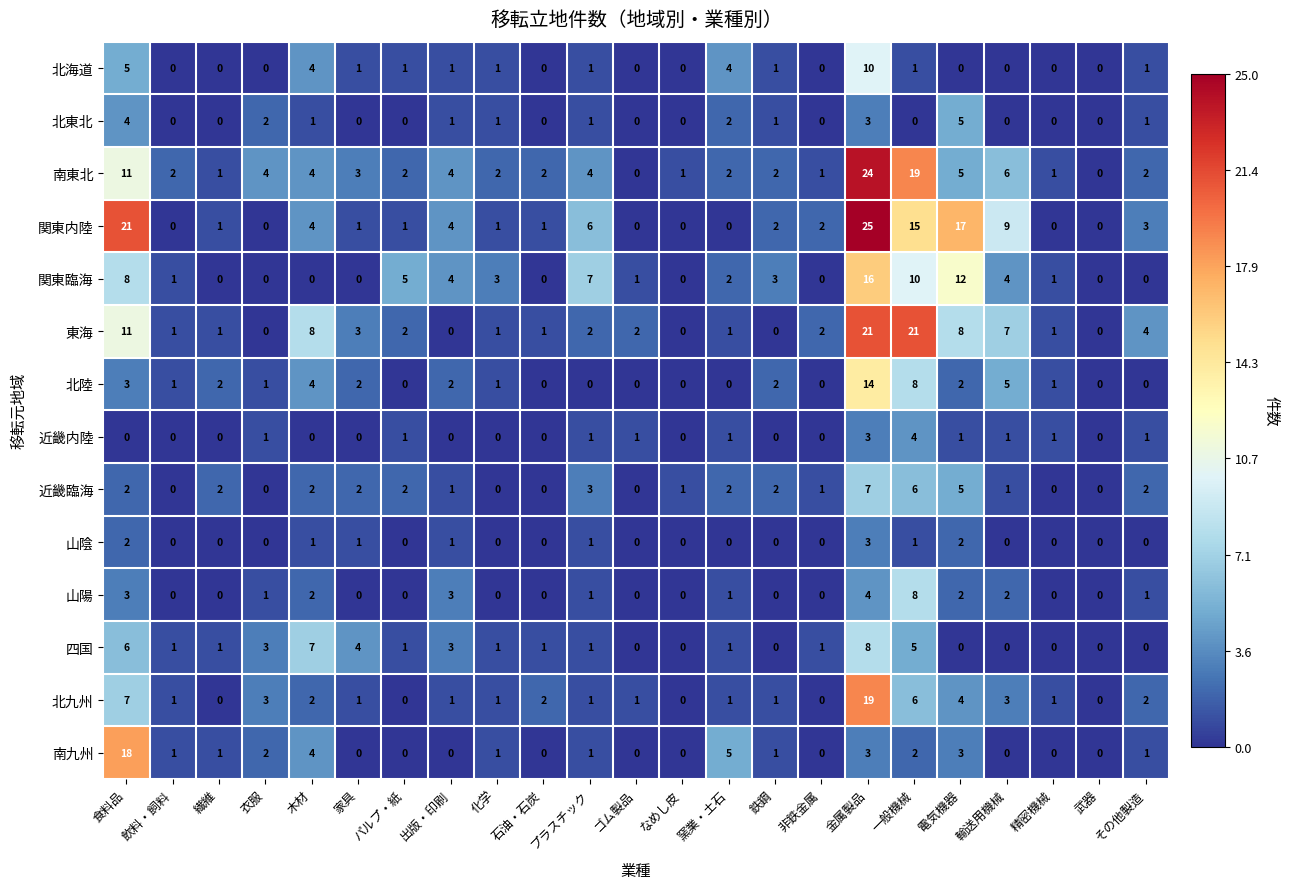

At which label does 南東北 first exceed 2?

食料品